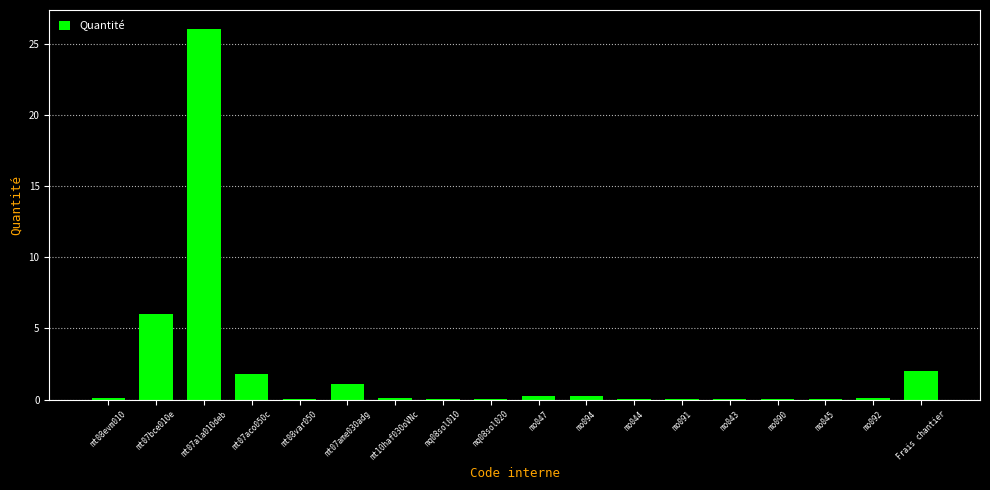

What is the greatest value displayed?

26.1